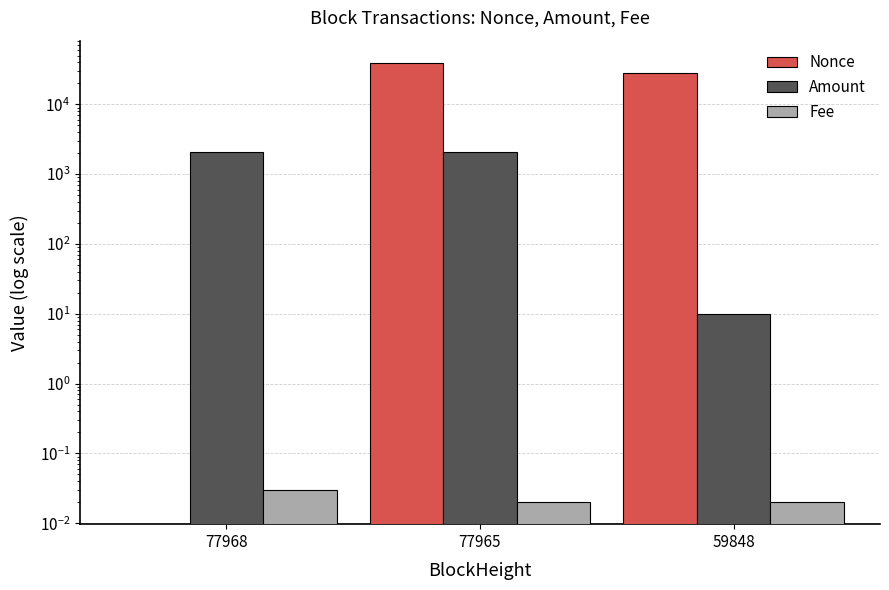

Rank the categories by Nonce value from highest to lowest.

77965, 59848, 77968